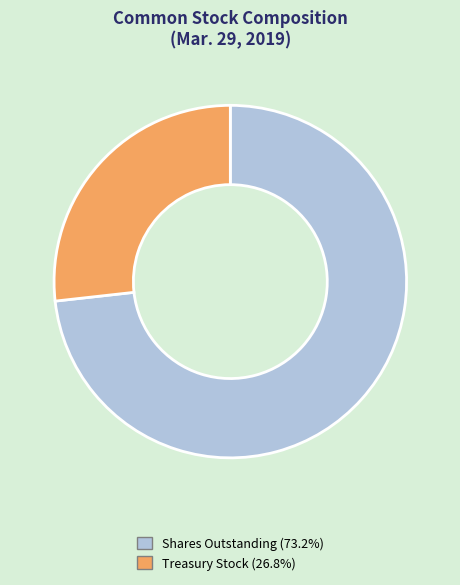

Does any single category account for the majority?

Yes